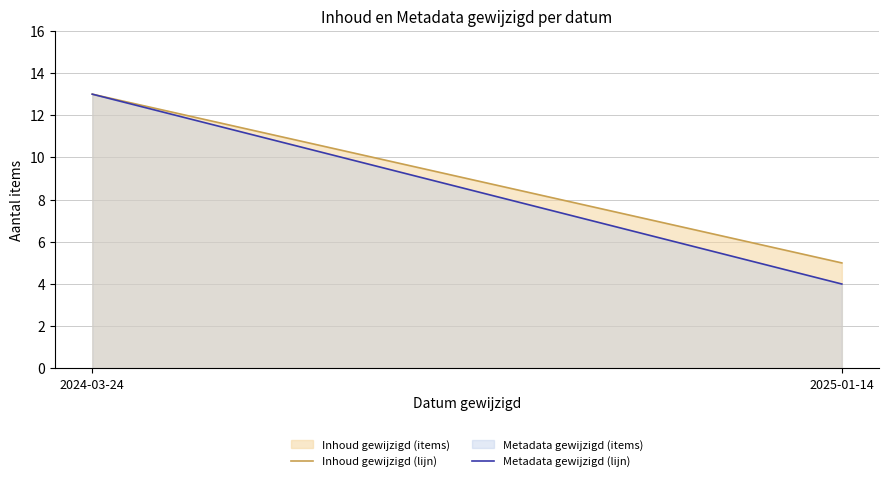

Does the chart display data point markers on the line(s)?

No